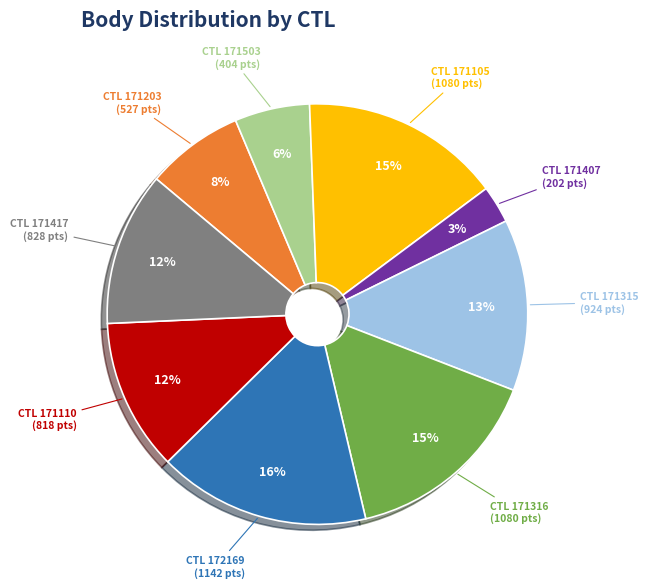

Does any single category account for the majority?

No